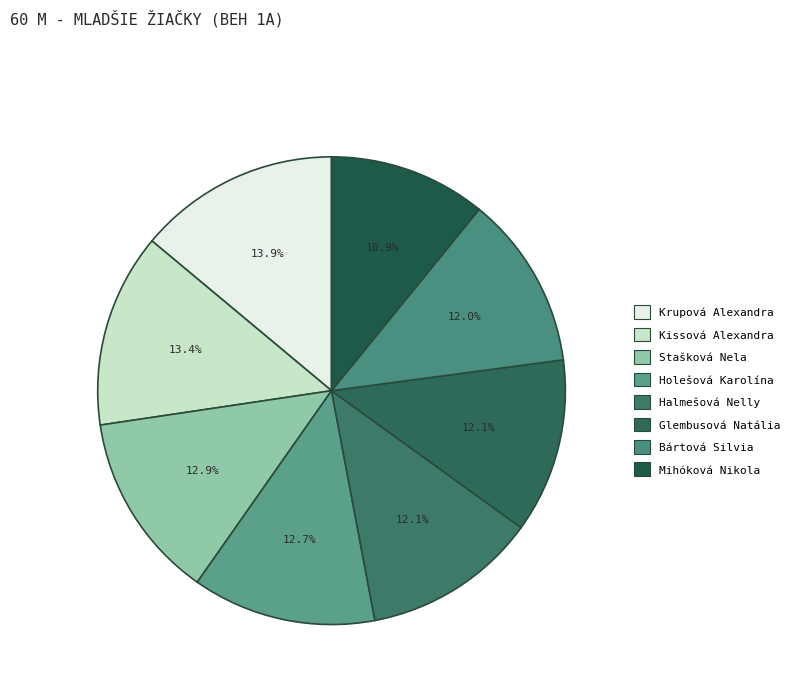

The Glembusová Natália slice represents 12% of the pie. True or false?

True